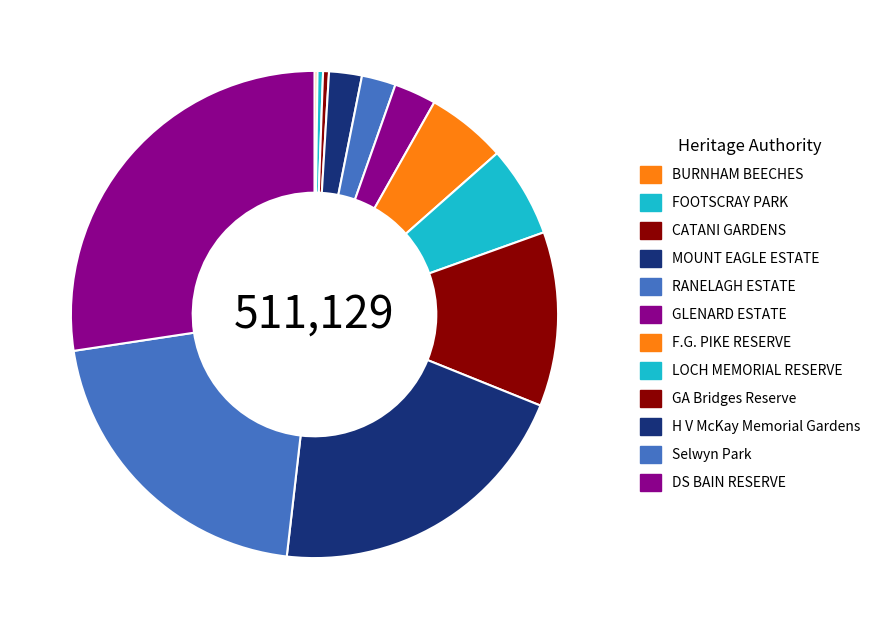

The MOUNT EAGLE ESTATE slice represents 14% of the pie. True or false?

False